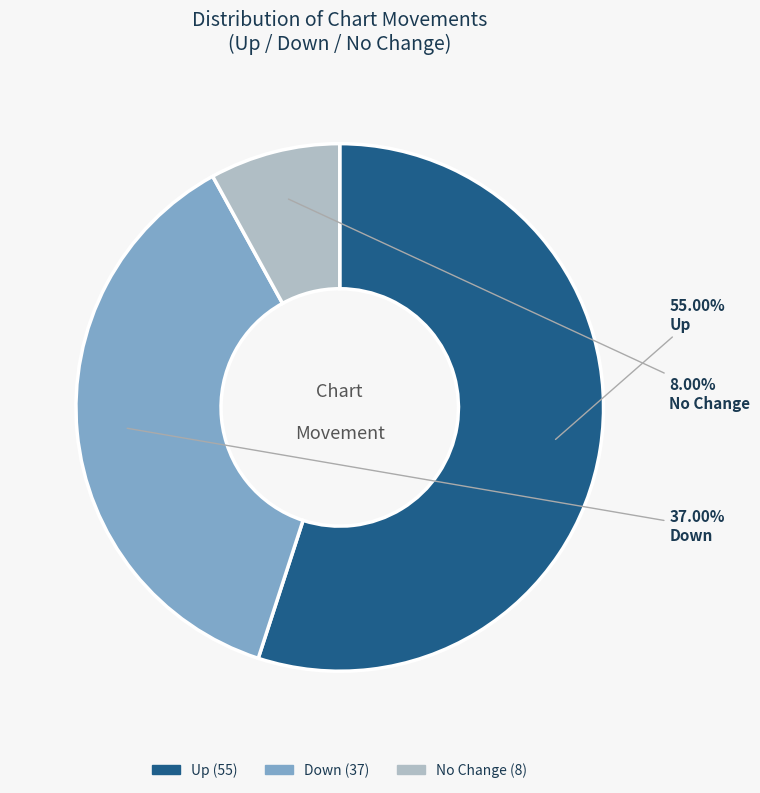

To the nearest percent, what is the difference between the largest and smallest slice percentages?

47%